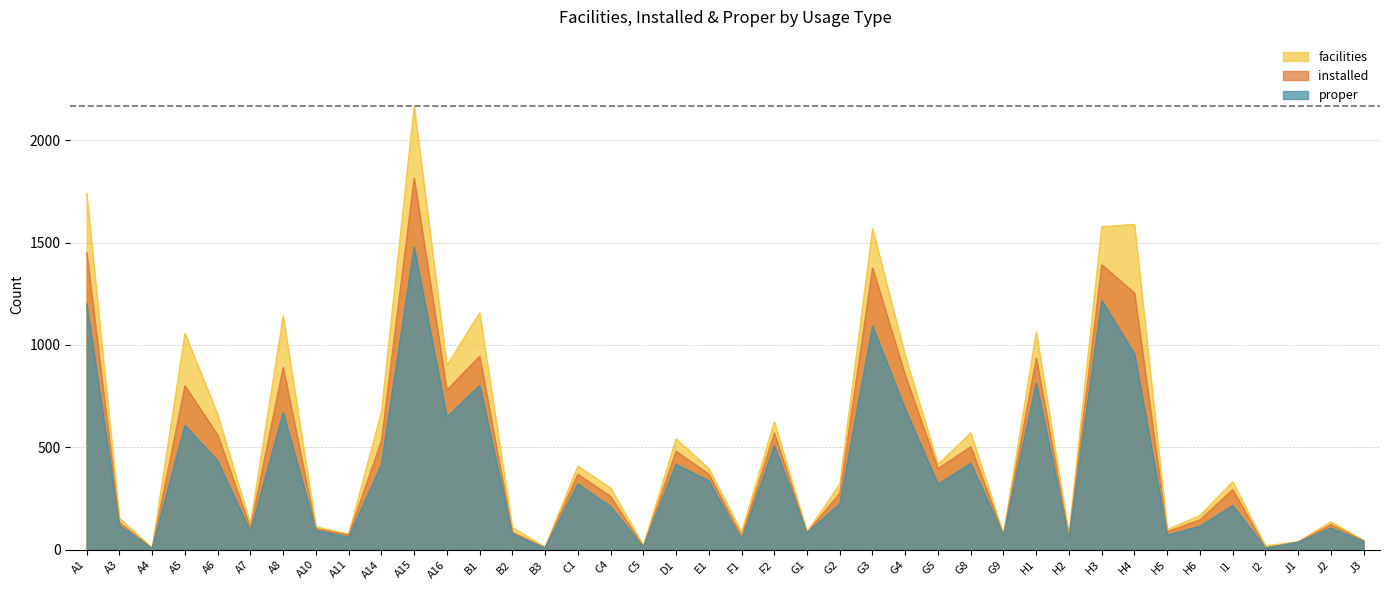

At how many categories does at least one series exceed 870?

11